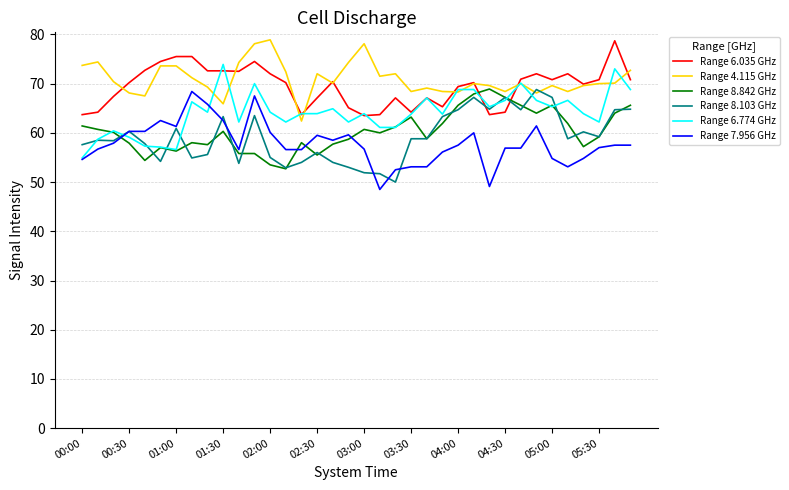

Does the chart have visible grid lines?

Yes